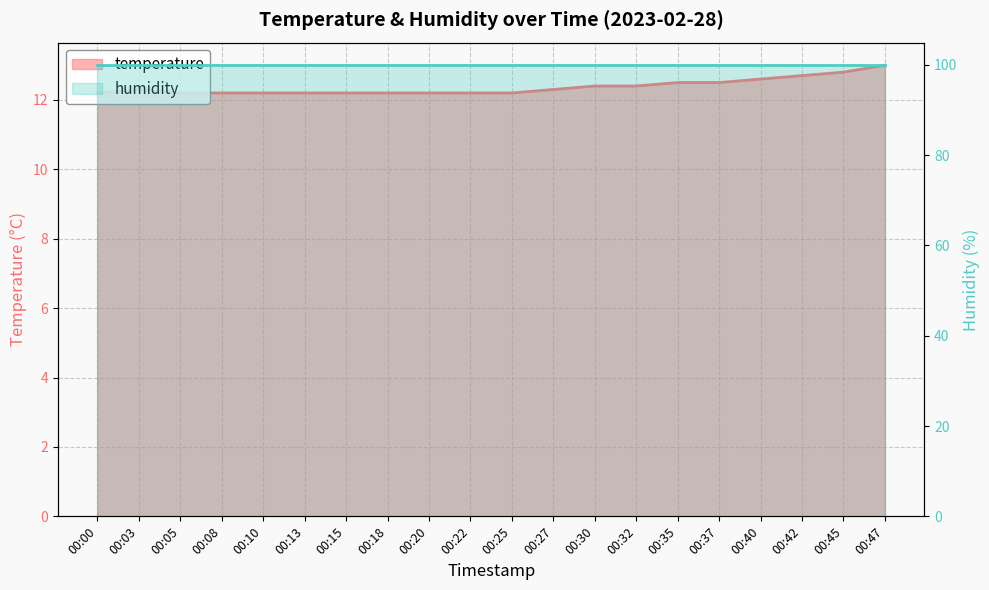

Reading right to left, what are all the values shown in this chart?

13.0	12.8	12.7	12.6	12.5	12.5	12.4	12.4	12.3	12.2	12.2	12.2	12.2	12.2	12.2	12.2	12.2	12.2	12.3	12.2